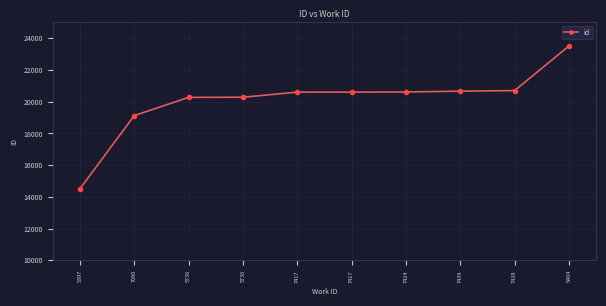

Reading right to left, what are all the values shown in this chart?

23517	20701	20666	20614	20606	20605	20283	20273	19125	14504